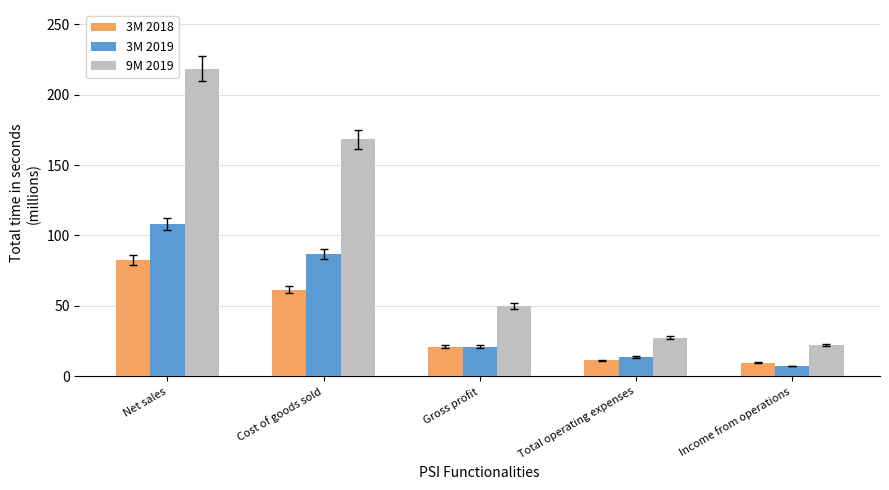

What is the difference between the 9M 2019 values at Total operating expenses and Income from operations?

4.9